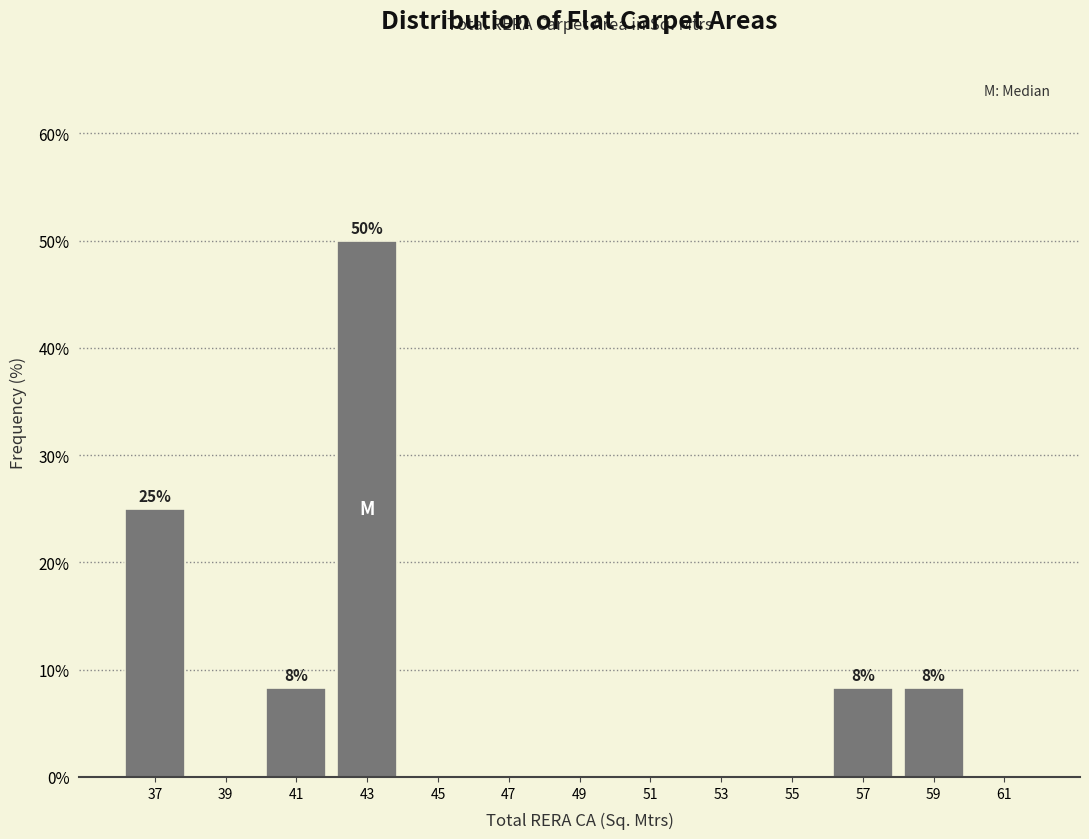

Which range on the x-axis has the tallest bar?

42 to 44